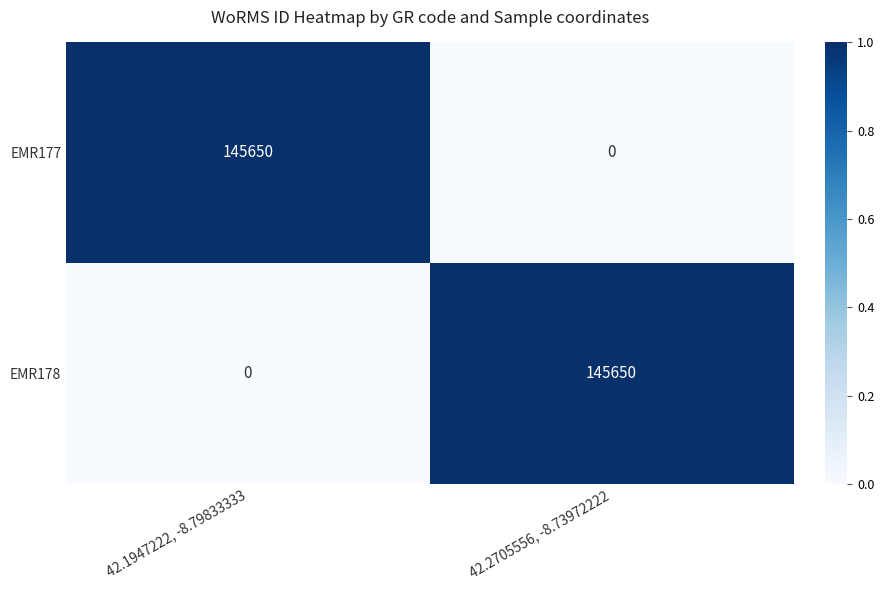

What is the maximum value for EMR178?

145650